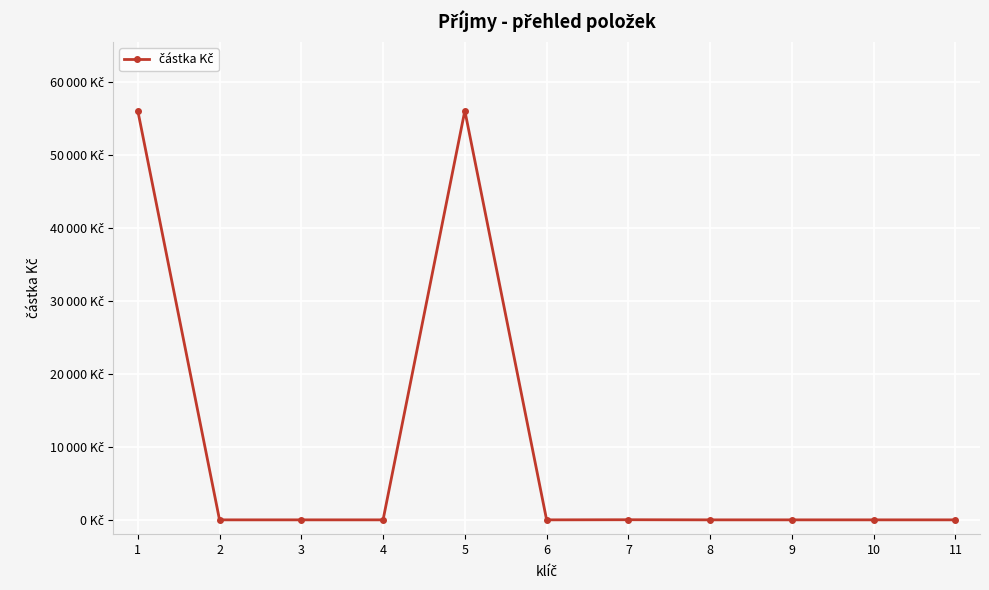

Is this an area chart (filled region under the line)?

No